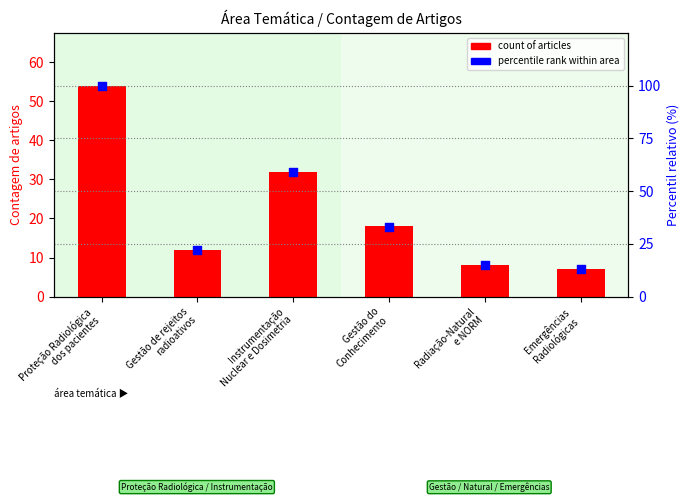

Which series contains the highest Y value?

percentile rank